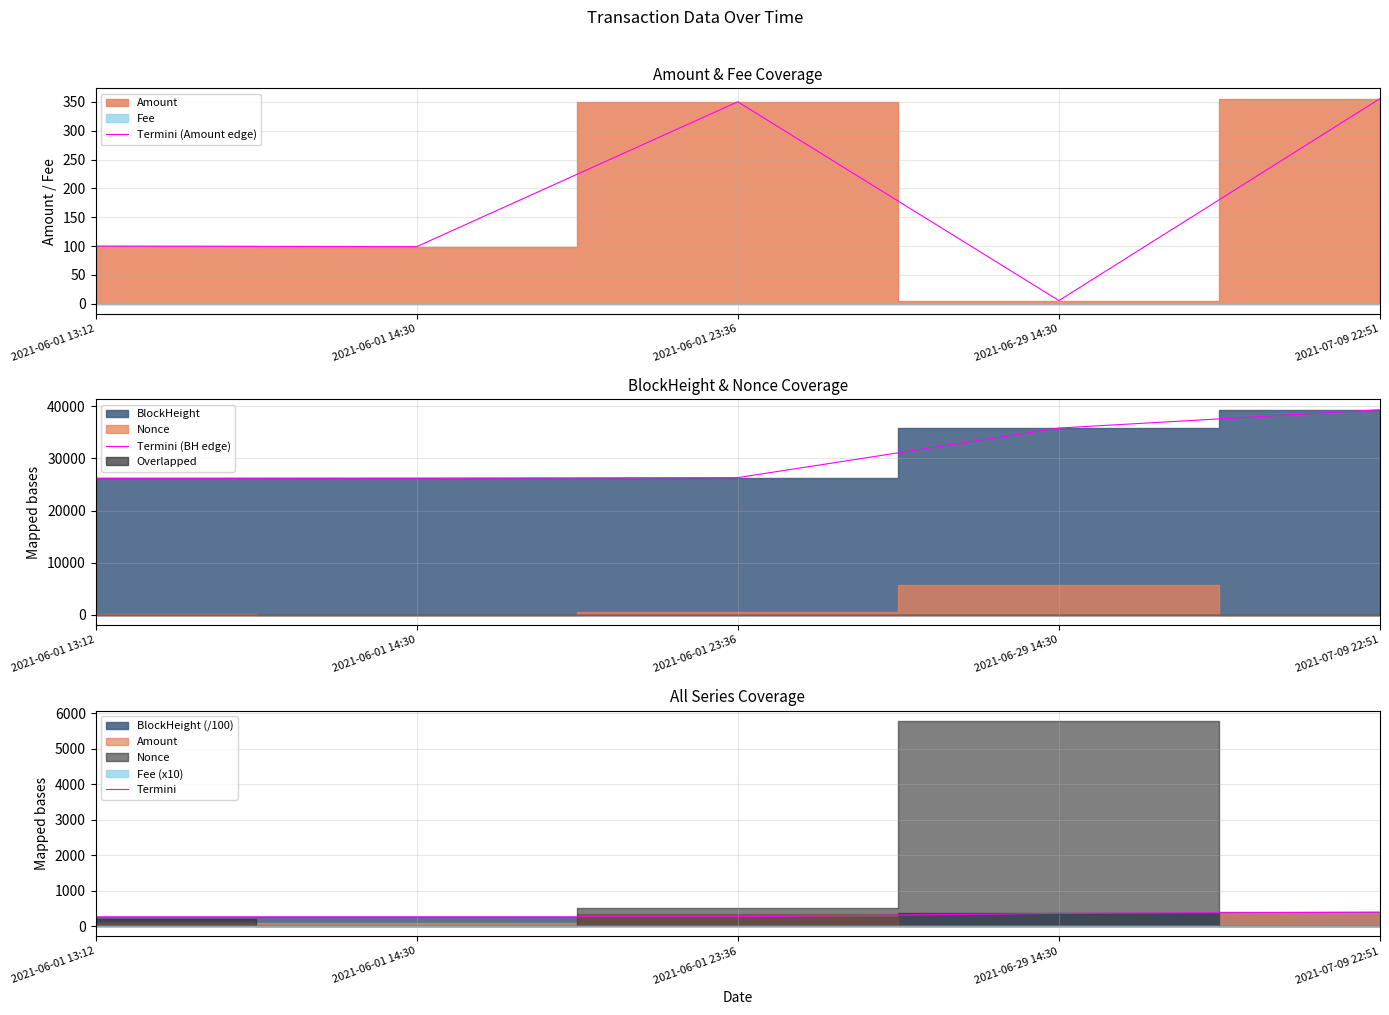

List the series in order of their peak value, highest first.

Termini (BH edge), Termini, Termini (Amount edge)